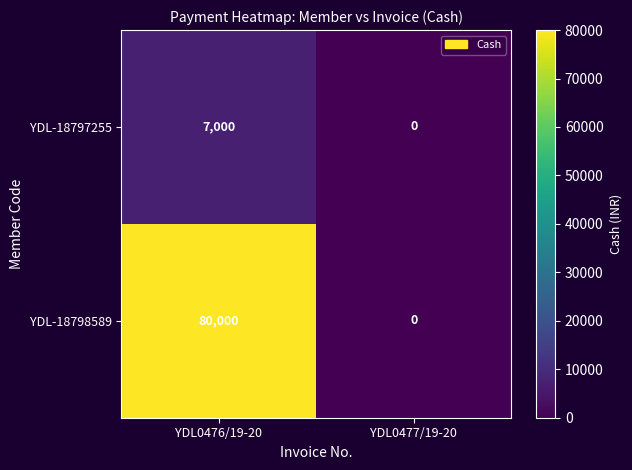

Which category has the highest value across all series?

YDL0476/19-20